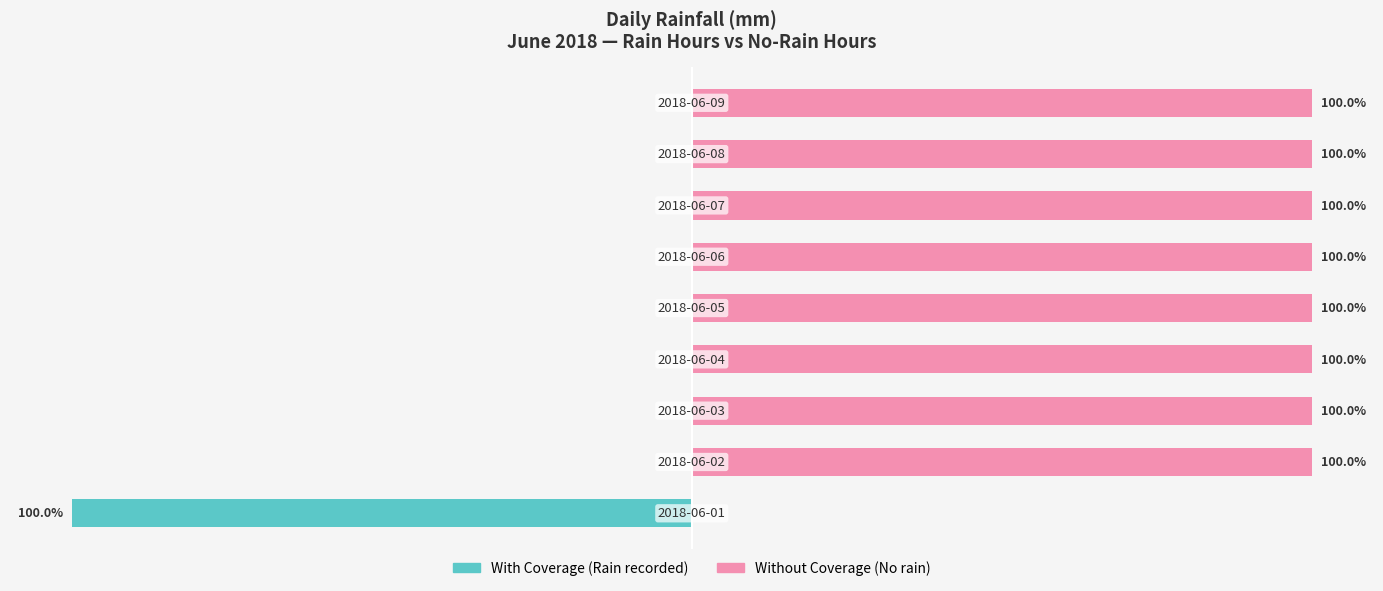

The value of With Coverage at 7 is 0. True or false?

True